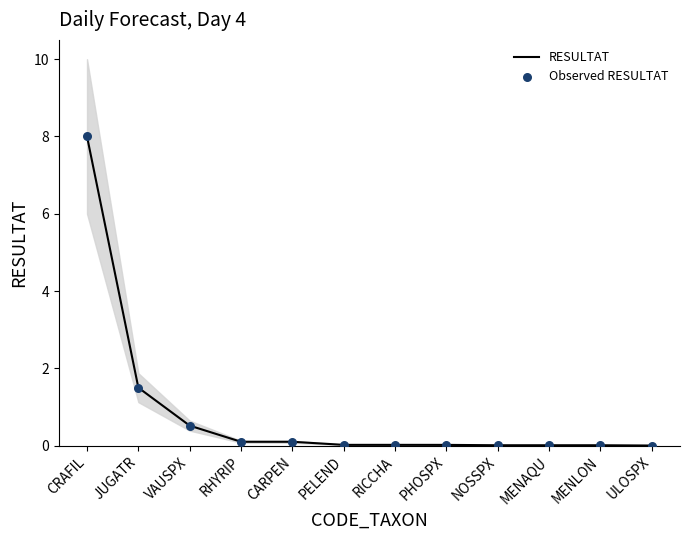

At how many categories does at least one series exceed 6?

1